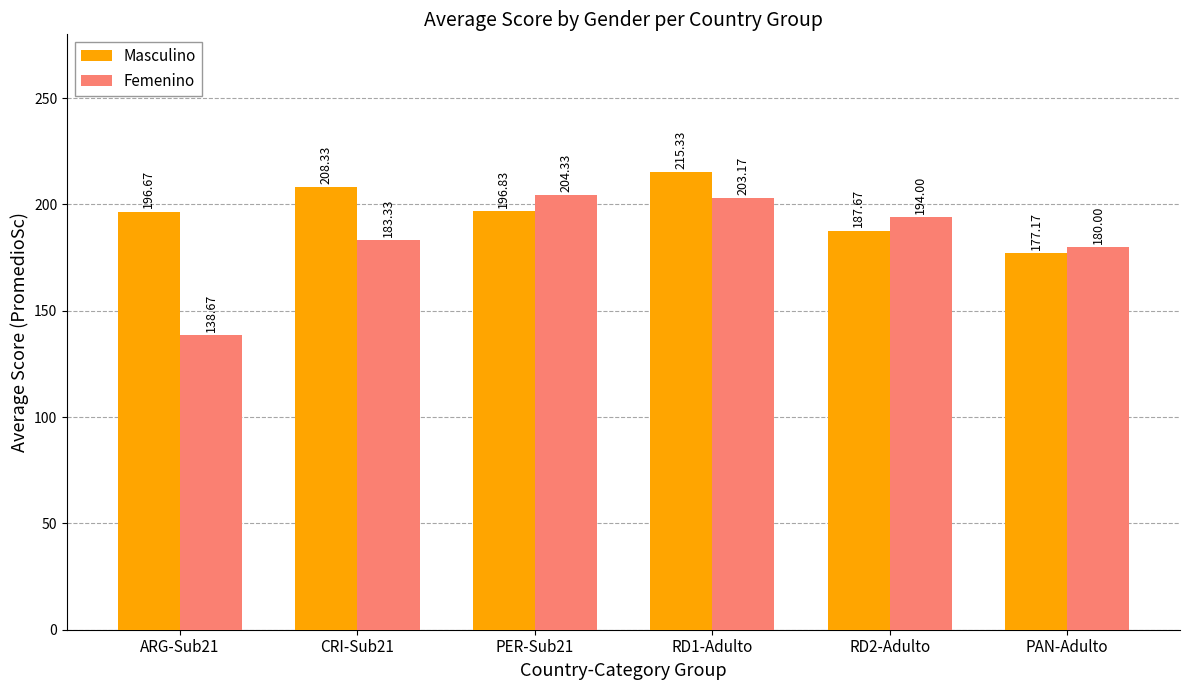

At how many categories does at least one series exceed 147?

6